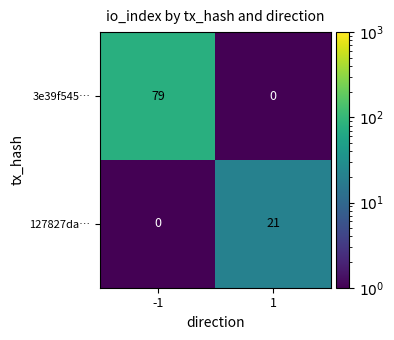

Rank the series by their average value, from highest to lowest.

3e39f545…, 127827da…